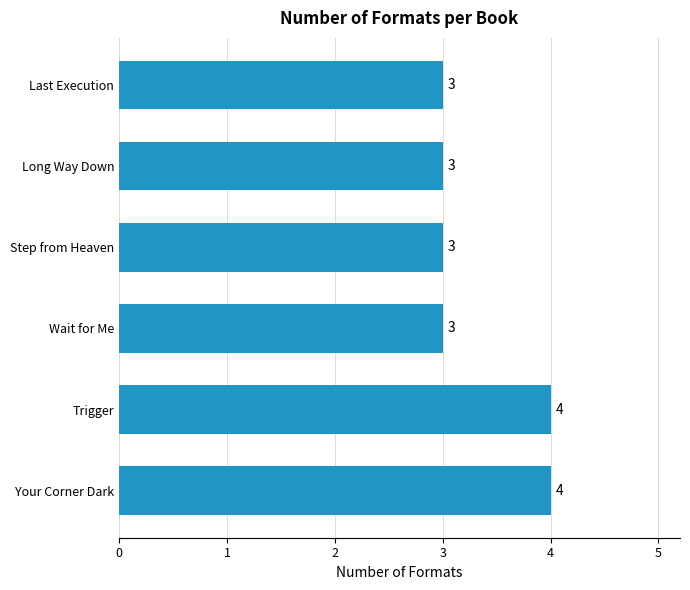

Reading bottom to top, what are all the values shown in this chart?

Your Corner Dark=4	Trigger=4	Wait for Me=3	Step from Heaven=3	Long Way Down=3	Last Execution=3